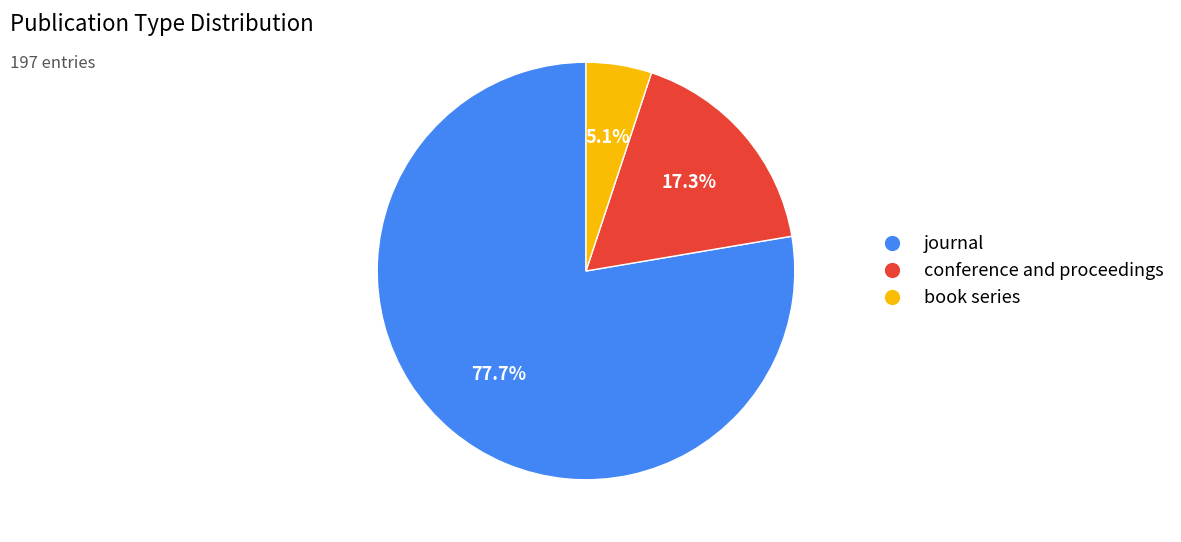

To the nearest percent, what is the difference between the journal and book series slice percentages?

73%